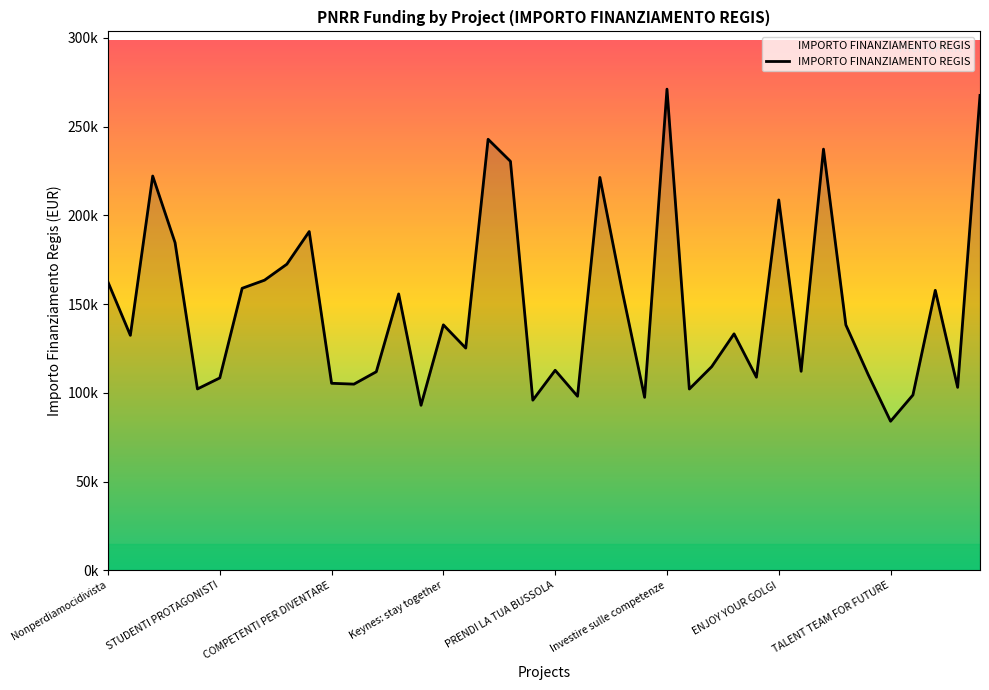

Reading left to right, extract all data points from this chart.

162423.8	132411.4	222191.0	184640.3	102189.8	108398.2	158921.3	163488.7	172513.7	190907.4	105376.1	104903.8	111879.7	155742.9	92980.8	138311.0	125215.1	242913.7	230471.5	95856.0	112707.8	98069.7	221389.0	157320.2	97459.2	271170.8	102145.5	114739.9	133243.4	108803.9	208718.6	112131.6	237352.3	138281.5	110254.7	83981.8	98775.6	157766.3	103085.7	267625.0